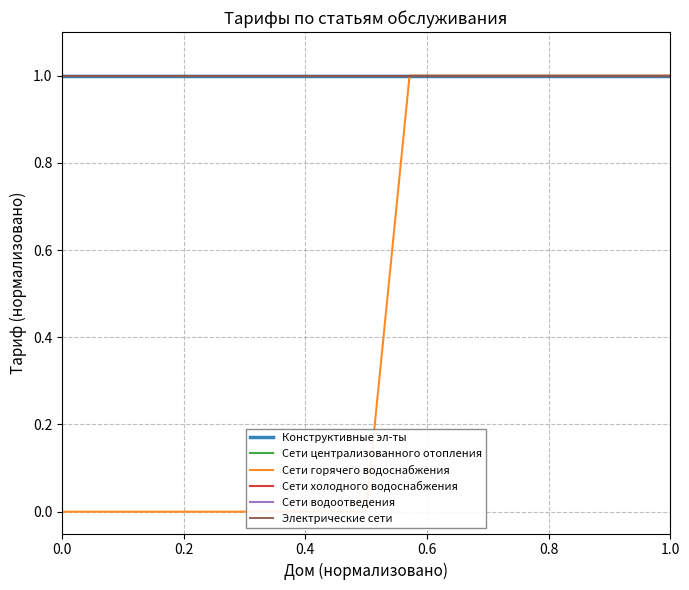

True or false: Сети централизованного отопления has more than 0 interior local peaks.

False